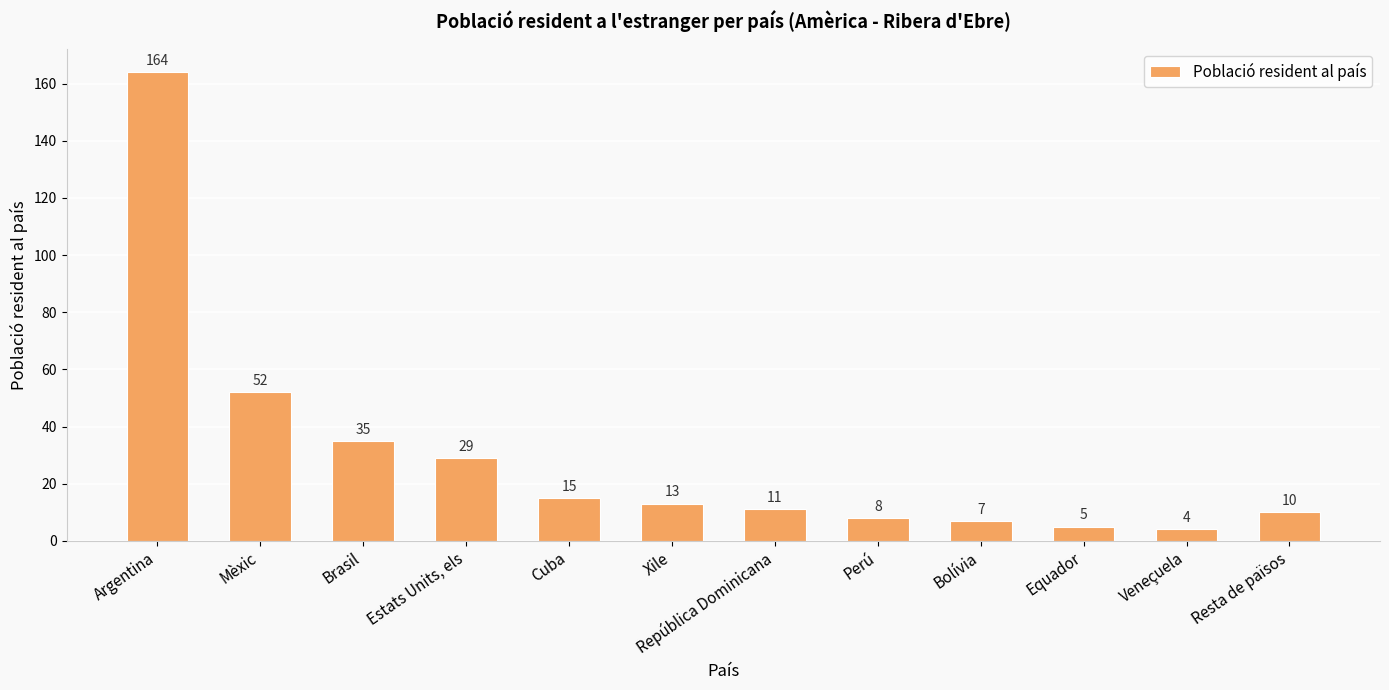

What is the difference between the maximum and minimum values?

160